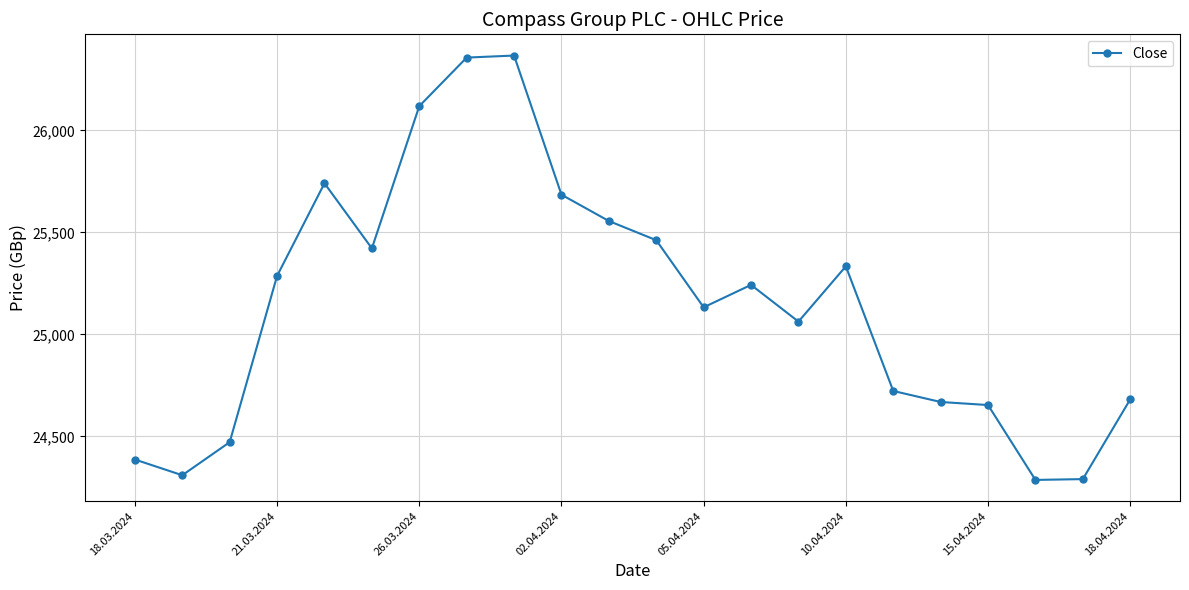

True or false: there are more than 2 points higher than both neighbors.

True